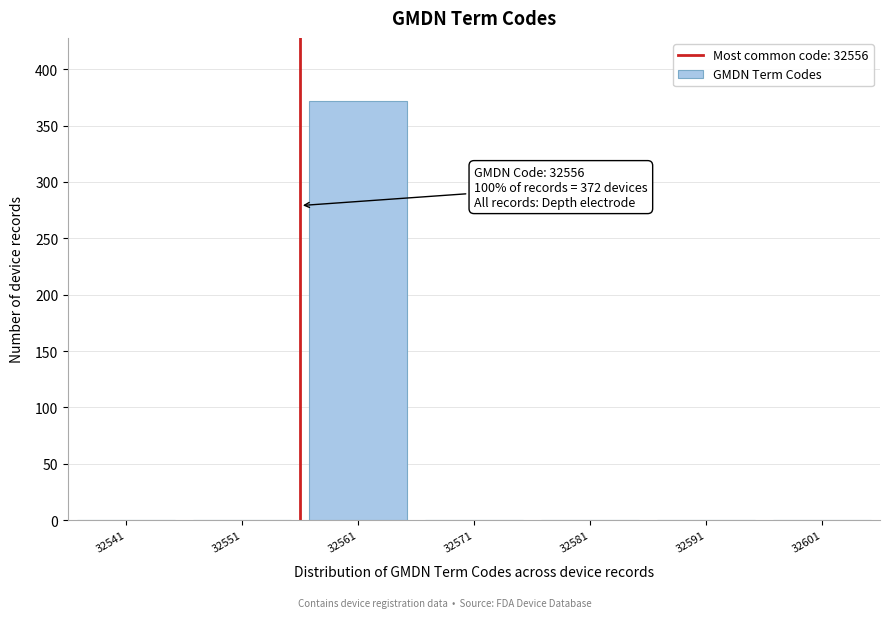

Reading left to right, what are all the values shown in this chart?

32541=0	32551=0	32561=372	32571=0	32581=0	32591=0	32601=0